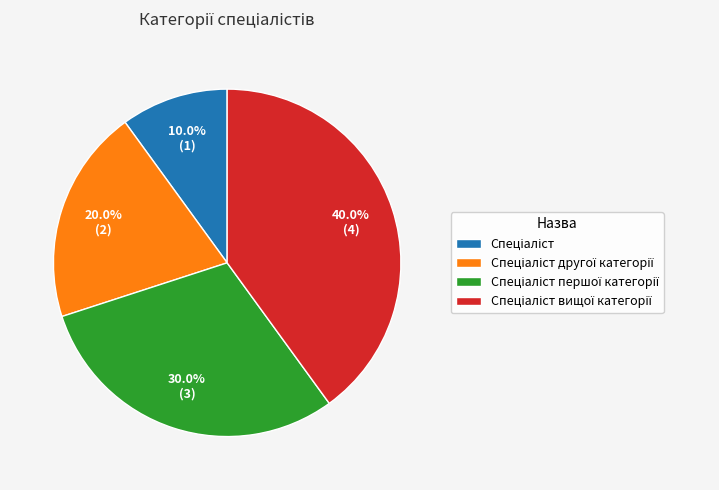

Does any single category account for the majority?

No